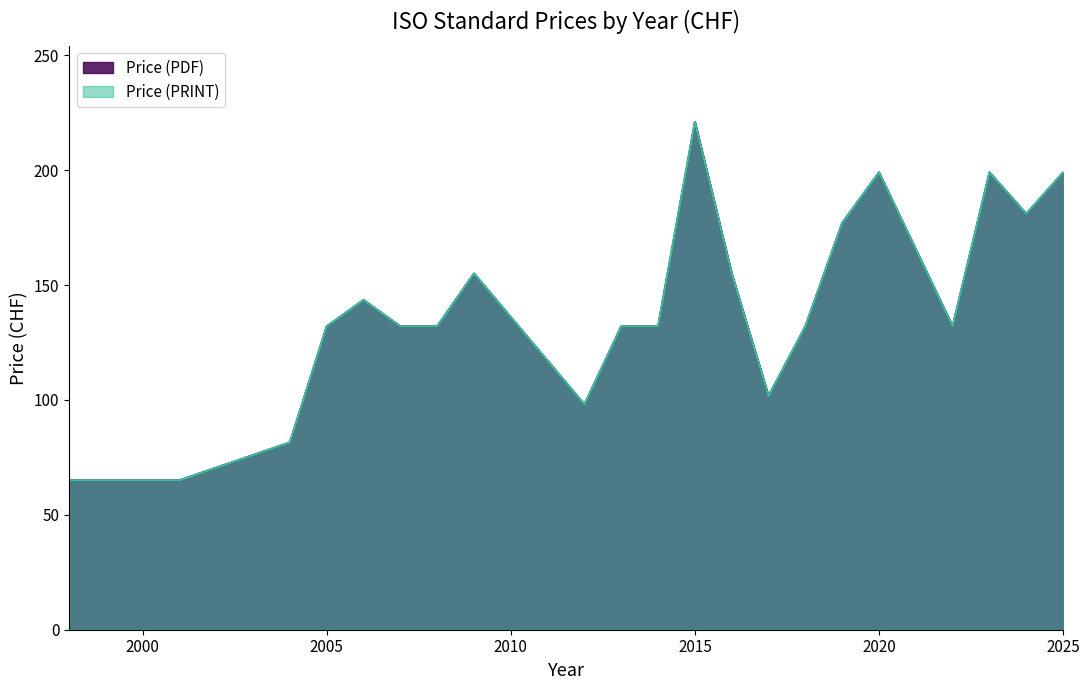

What are all the series names shown in the legend?

Price (PDF), Price (PRINT)